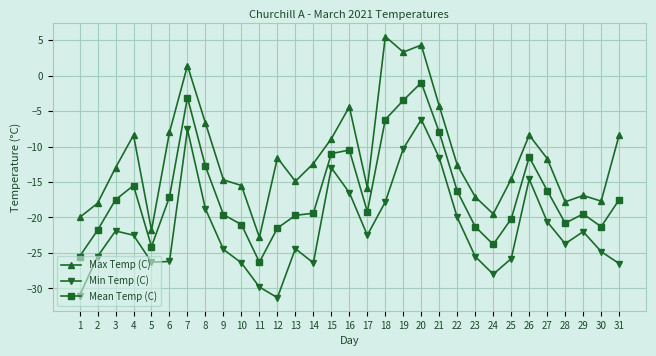

Count the number of categories in the chart.

31